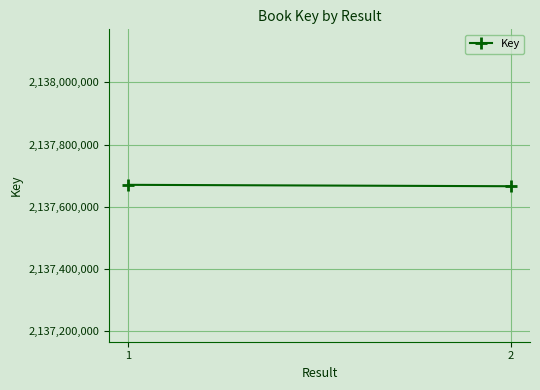

What is the maximum value shown in the chart?

2137670782